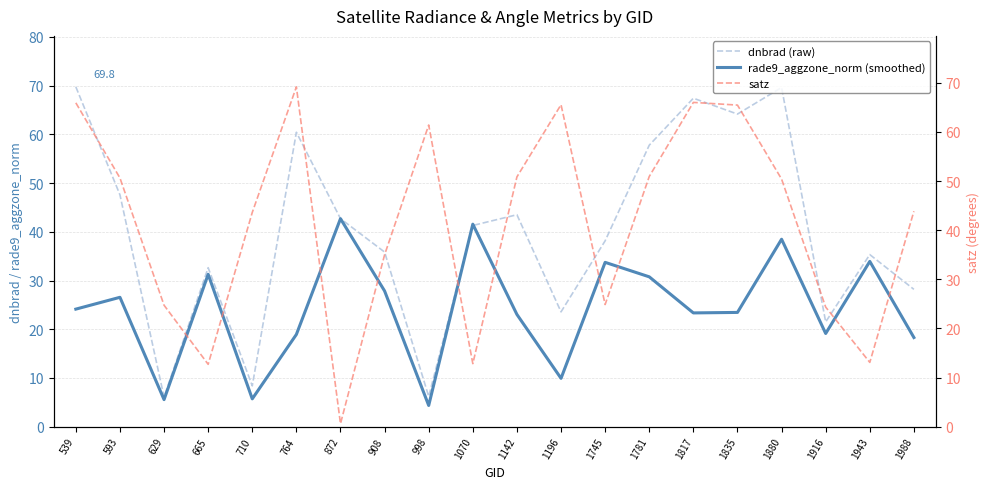

What value does the satz series have at 764?

69.2